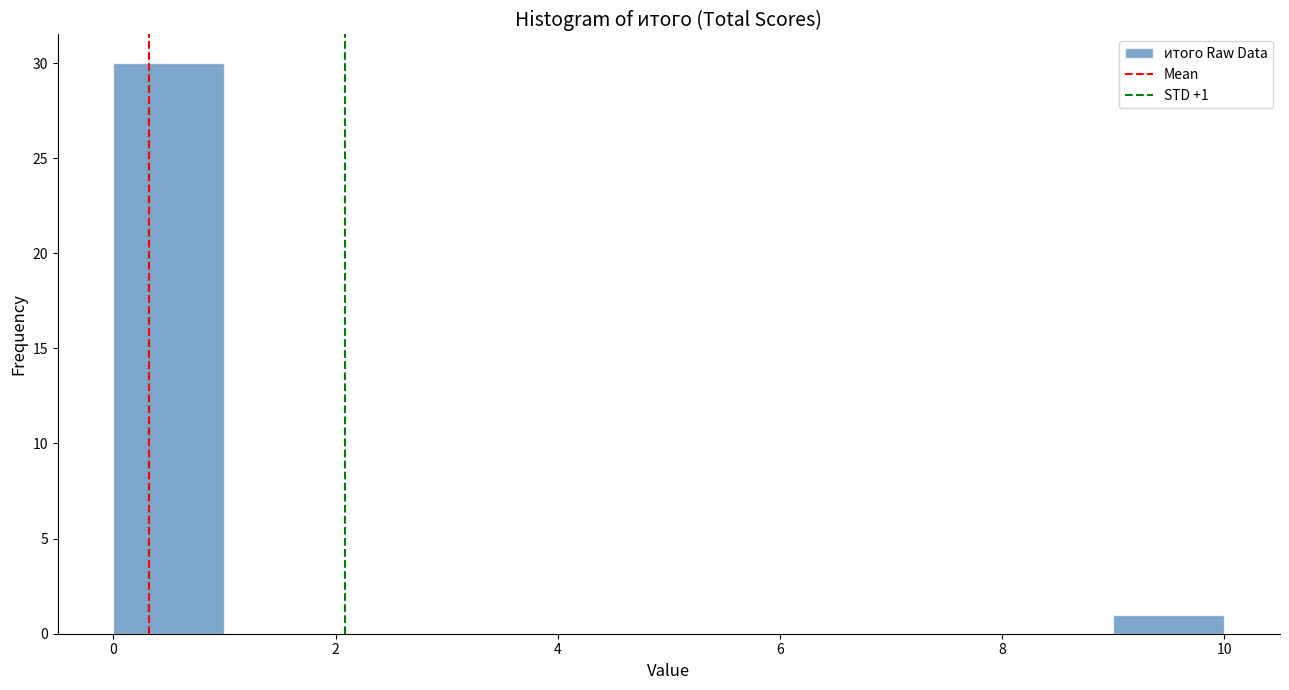

Over which range of the x-axis is the bar tallest?

0 to 1